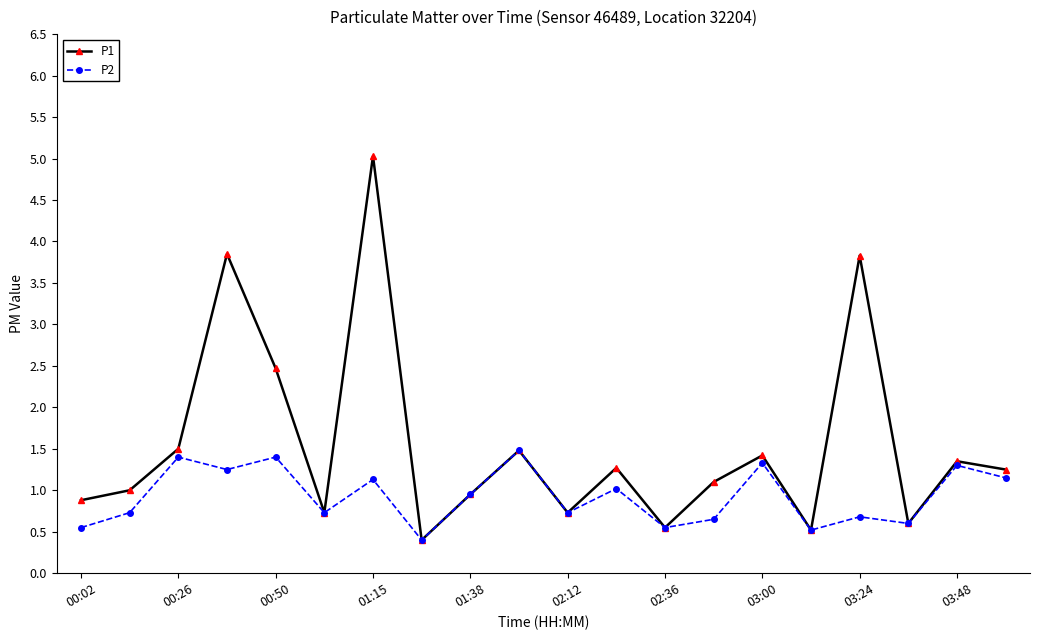

True or false: P1 has more than 0 points higher than both neighbors.

True